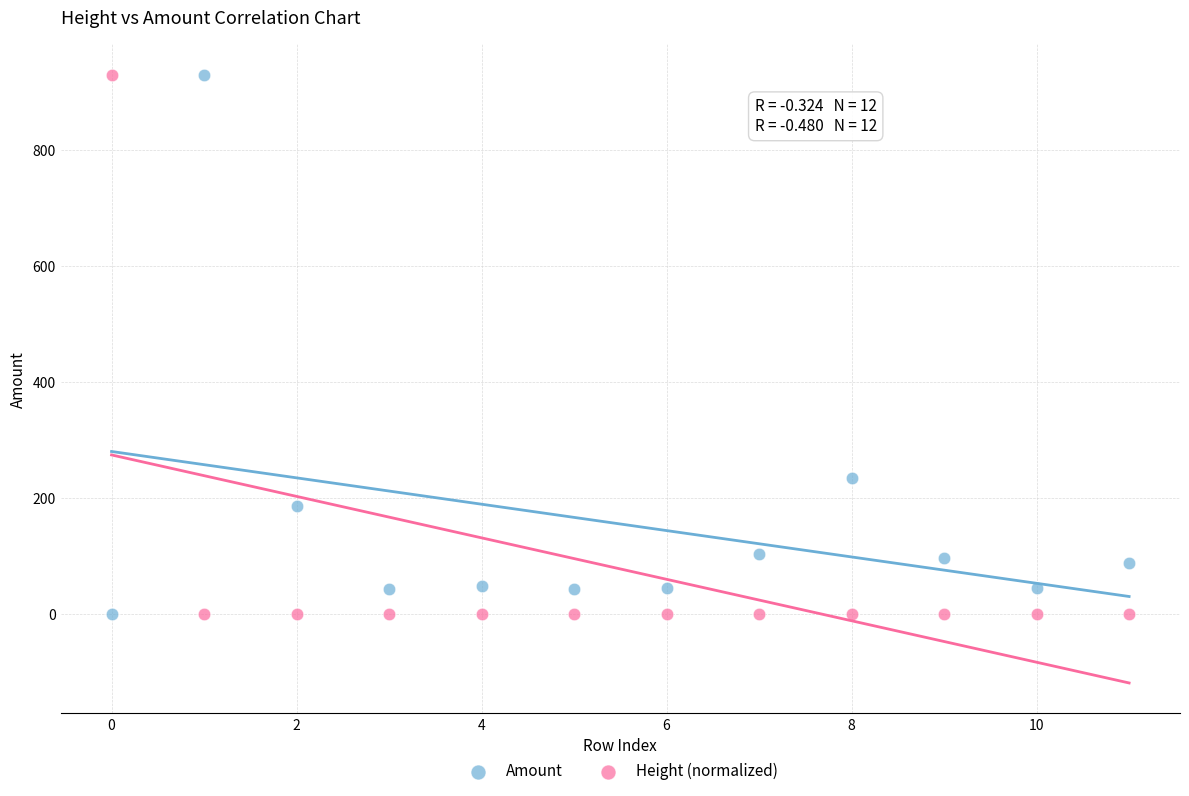

Across all data points, what is the range of Y values (max minus min)?

929.0